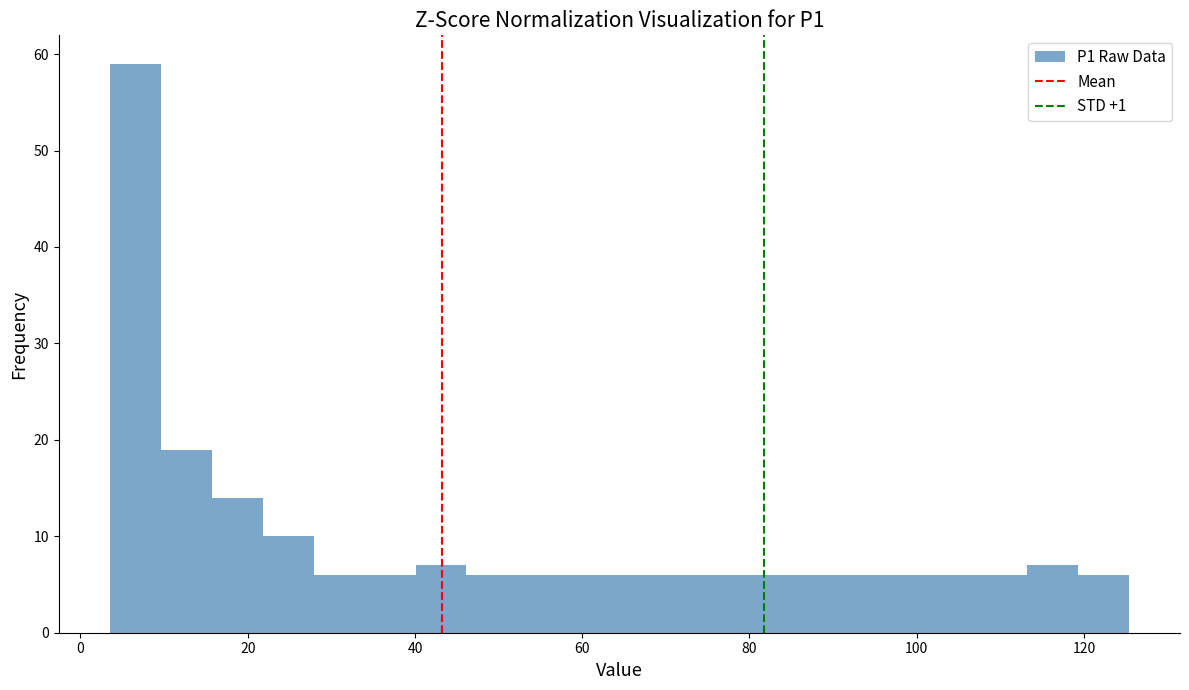

Read against the x-axis, roughly where is the centre of the tallest bar?

6